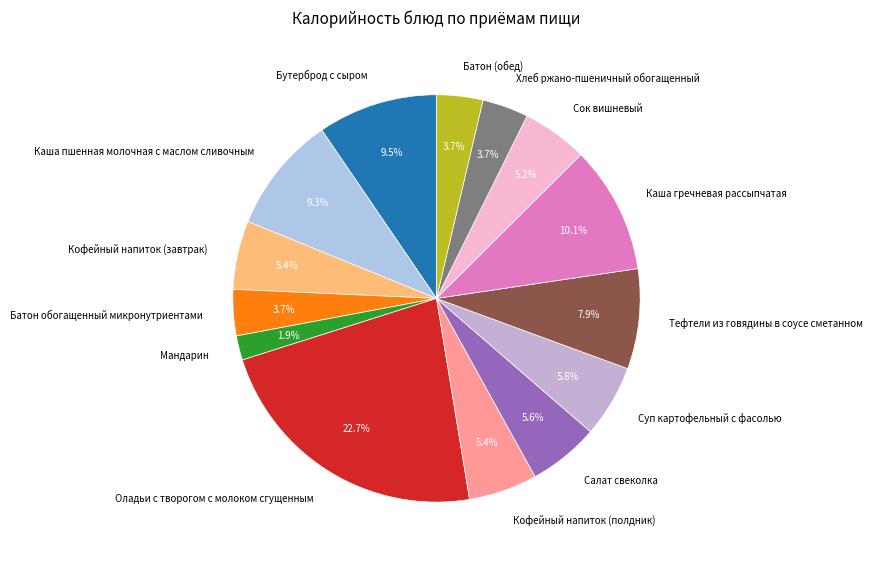

Is Батон обогащенный микронутриентами the majority of the pie?

No